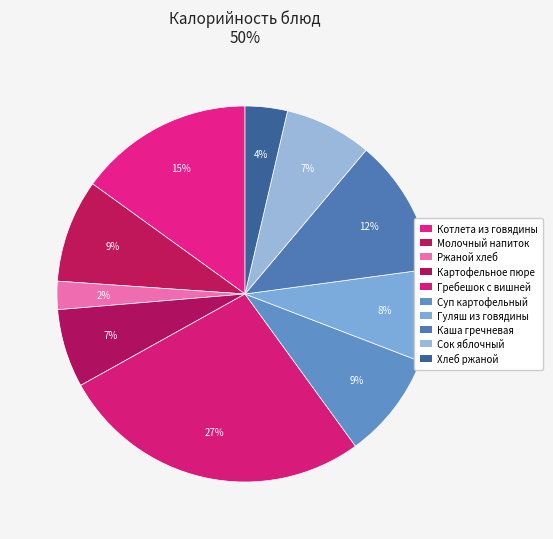

Is it true that Гуляш из говядины is 1% of the pie?

False